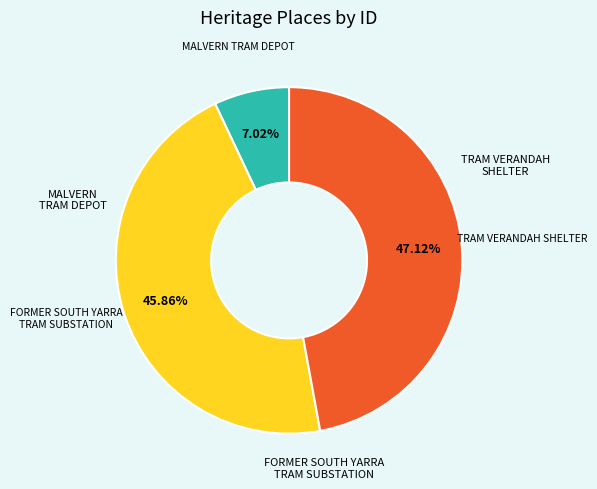

Is there any slice that represents more than half of the pie?

No